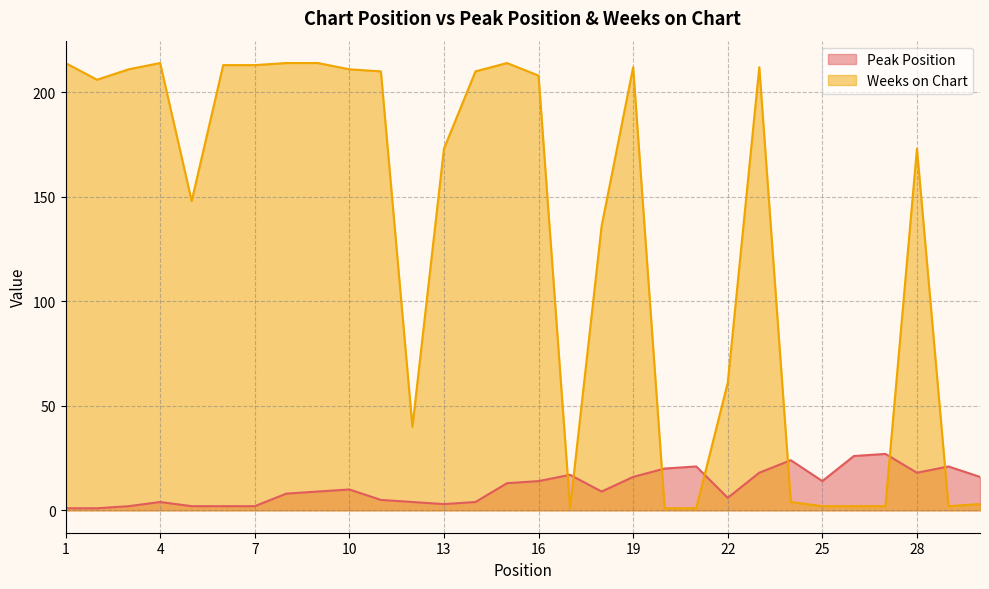

Where do Weeks on Chart and Peak Position first cross each other?

16 and 17